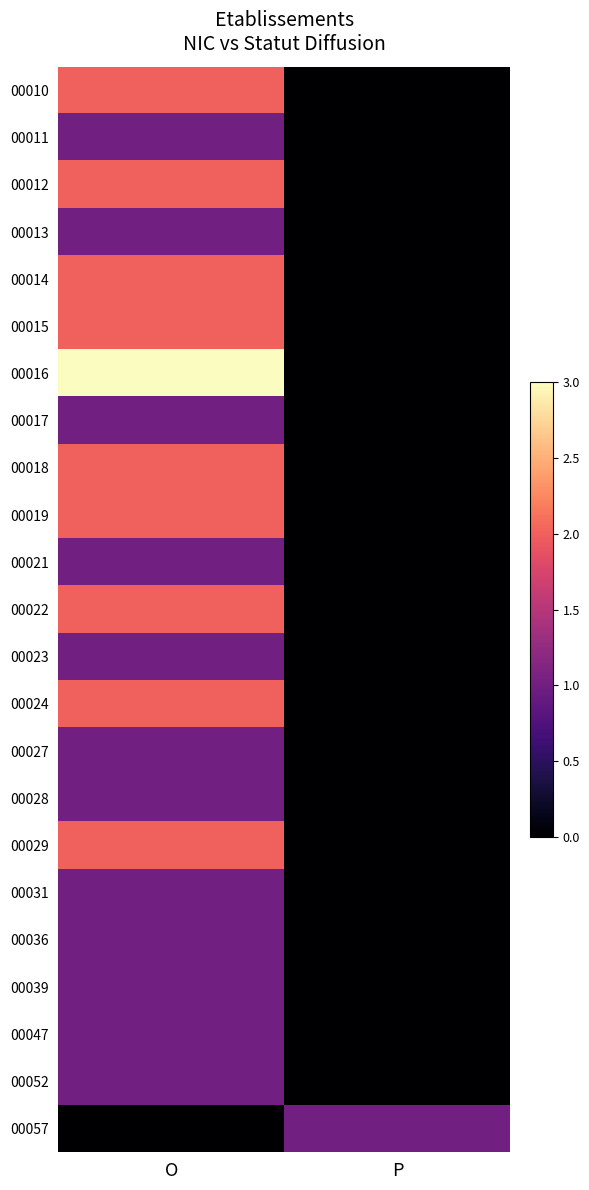

How many data points does each series have?

2